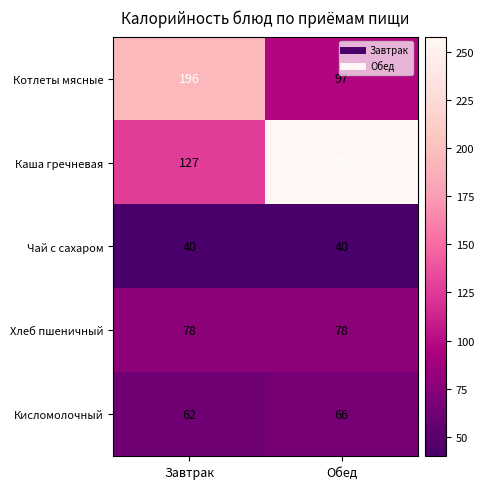

At which category is the sum across all series the highest?

Обед